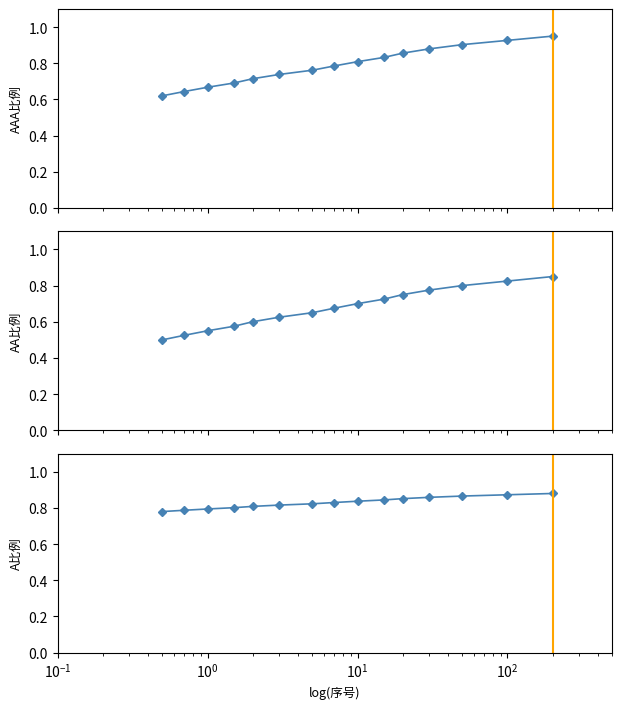

What is the value of the AAA point at the 6th from the left?

0.7